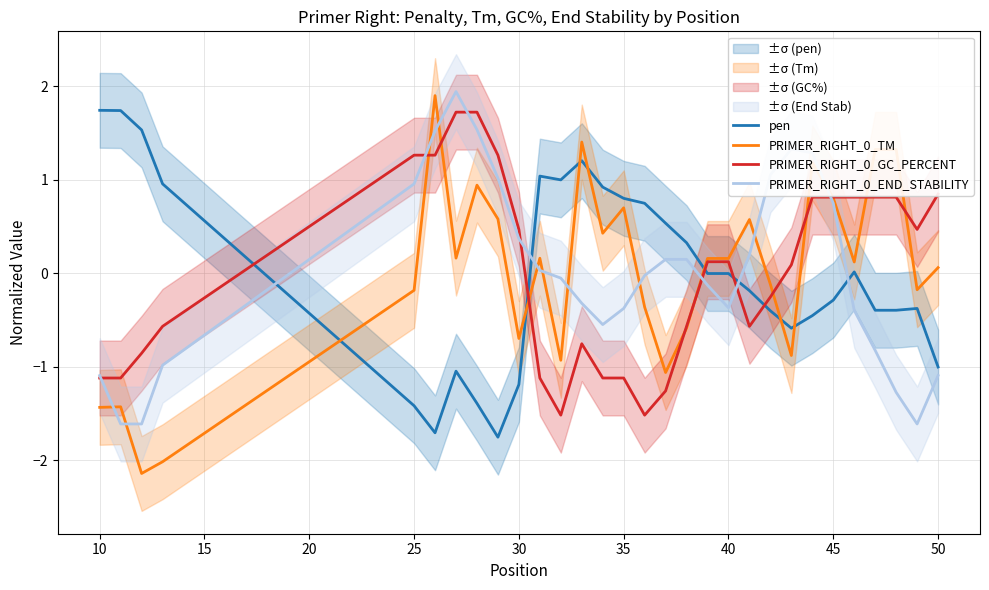

True or false: PRIMER_RIGHT_0_END_STABILITY and pen intersect in this chart.

True